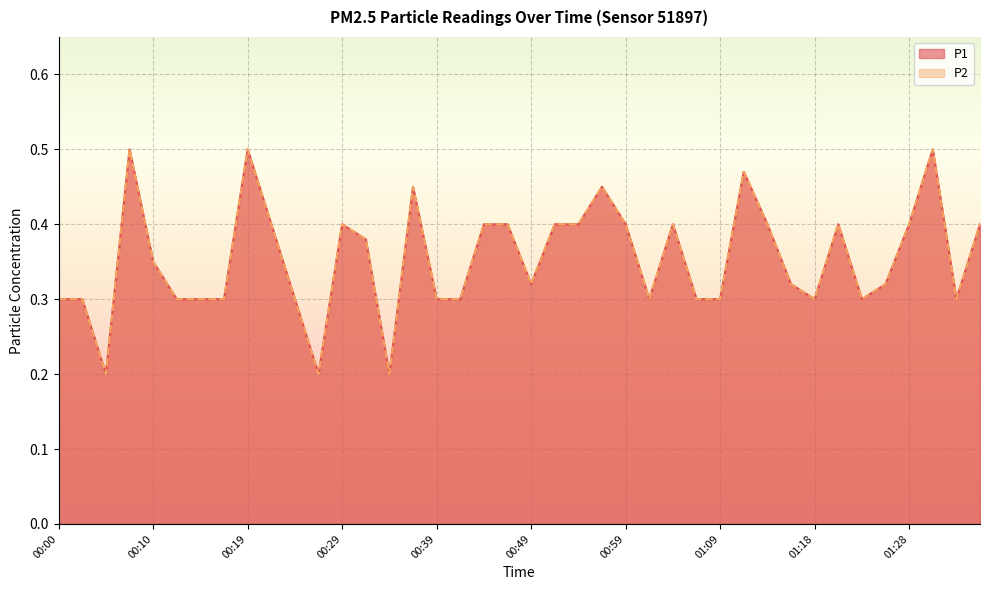

Reading right to left, what are all the values shown in this chart?

P1: 01:35=0.4	01:33=0.3	01:31=0.5	01:28=0.4	01:26=0.3	01:23=0.3	01:21=0.4	01:18=0.3	01:16=0.3	01:13=0.4	01:11=0.5	01:09=0.3	01:06=0.3	01:04=0.4	01:01=0.3	00:59=0.4	00:56=0.5	00:54=0.4	00:51=0.4	00:49=0.3	00:46=0.4	00:44=0.4	00:41=0.3	00:39=0.3	00:37=0.5	00:34=0.2	00:32=0.4	00:29=0.4	00:27=0.2	00:24=0.3	00:22=0.4	00:19=0.5	00:17=0.3	00:15=0.3	00:12=0.3	00:10=0.3	00:07=0.5	00:05=0.2	00:02=0.3	00:00=0.3
P2: 01:35=0.4	01:33=0.3	01:31=0.5	01:28=0.4	01:26=0.3	01:23=0.3	01:21=0.4	01:18=0.3	01:16=0.3	01:13=0.4	01:11=0.5	01:09=0.3	01:06=0.3	01:04=0.4	01:01=0.3	00:59=0.4	00:56=0.5	00:54=0.4	00:51=0.4	00:49=0.3	00:46=0.4	00:44=0.4	00:41=0.3	00:39=0.3	00:37=0.5	00:34=0.2	00:32=0.4	00:29=0.4	00:27=0.2	00:24=0.3	00:22=0.4	00:19=0.5	00:17=0.3	00:15=0.3	00:12=0.3	00:10=0.3	00:07=0.5	00:05=0.2	00:02=0.3	00:00=0.3